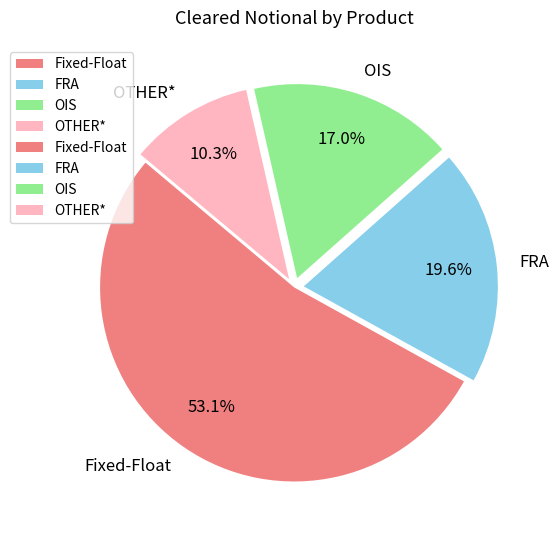

To the nearest percent, what portion does Fixed-Float represent?

53%